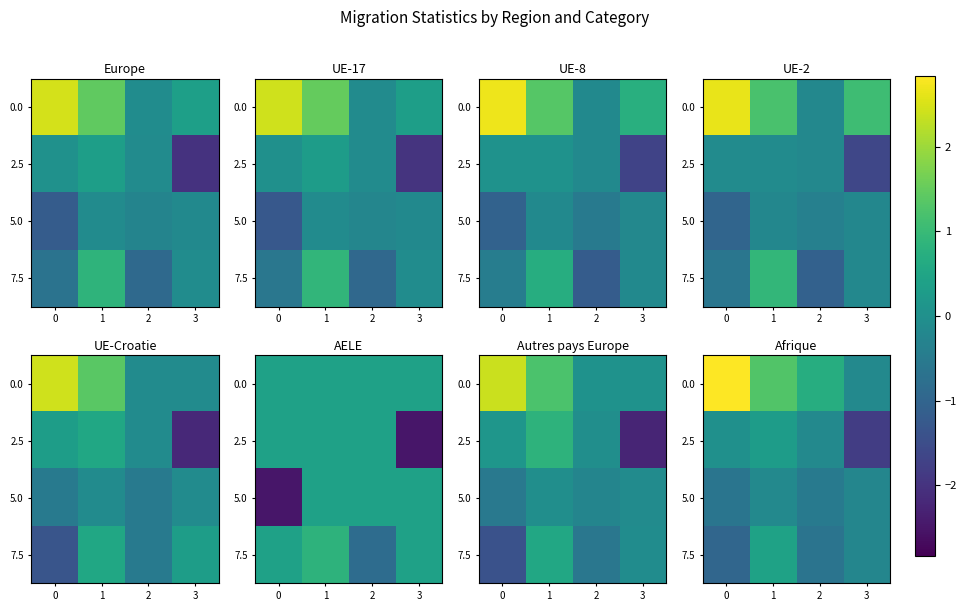

What is the maximum value for 7.5?

0.4